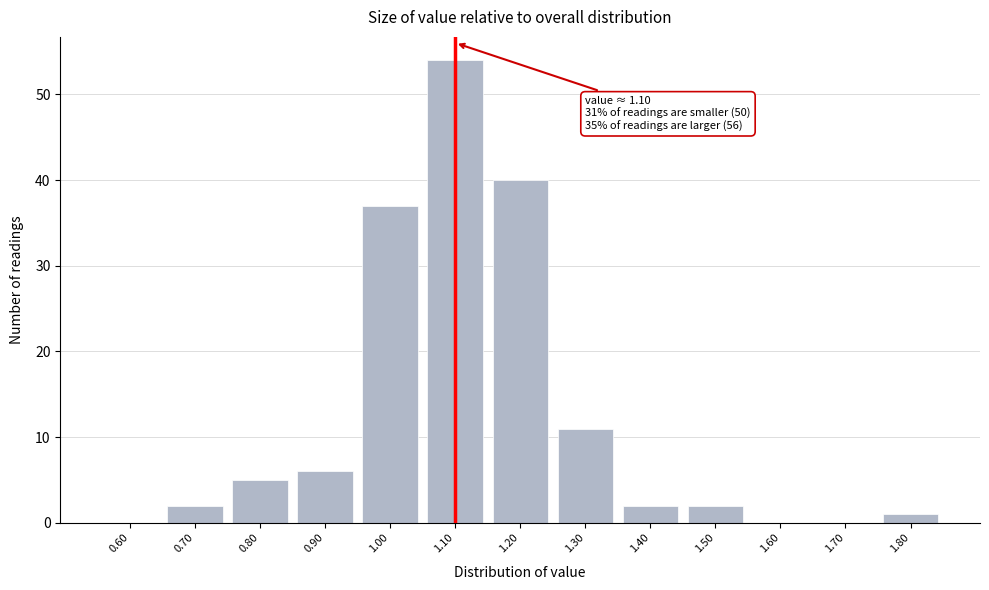

Reading left to right, list all the values displayed in this chart.

0.60=0	0.70=2	0.80=5	0.90=6	1.00=37	1.10=54	1.20=40	1.30=11	1.40=2	1.50=2	1.60=0	1.70=0	1.80=1